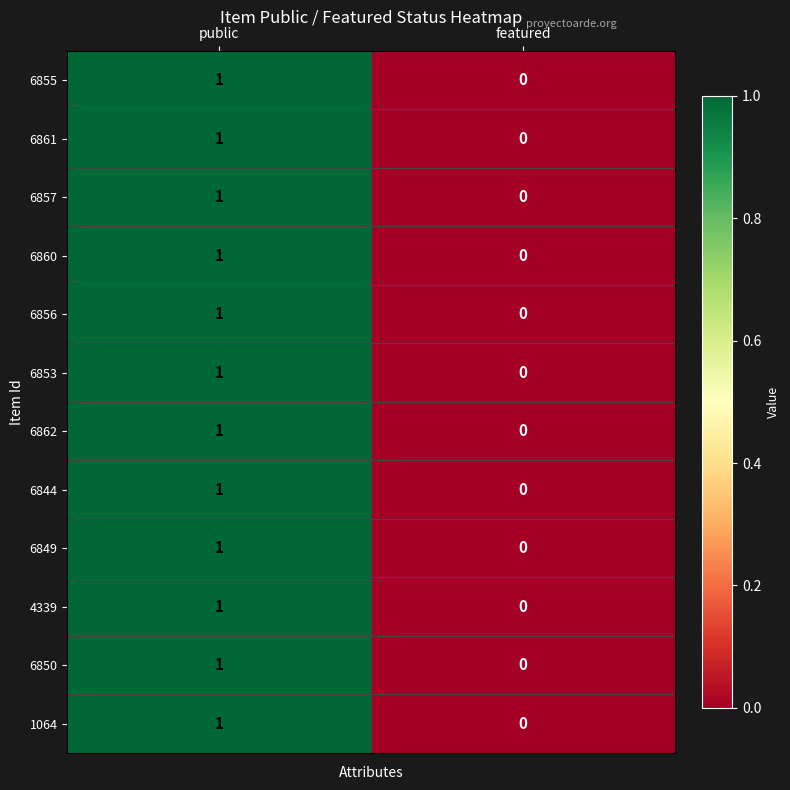

List the labels in order of 6850 value, largest first.

public, featured